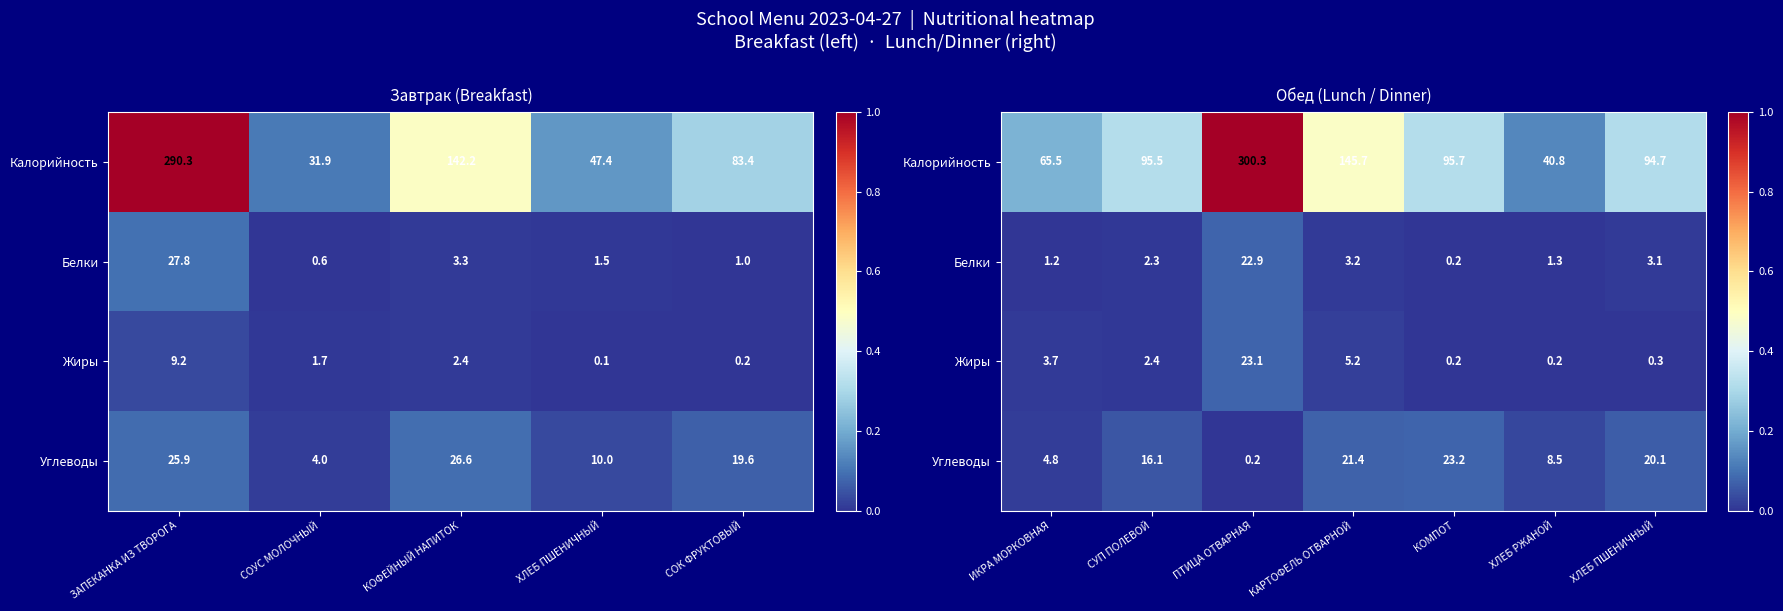

Is the value of Калорийность at ХЛЕБ ПШЕНИЧНЫЙ greater than the value of Жиры at ХЛЕБ РЖАНОЙ?

Yes